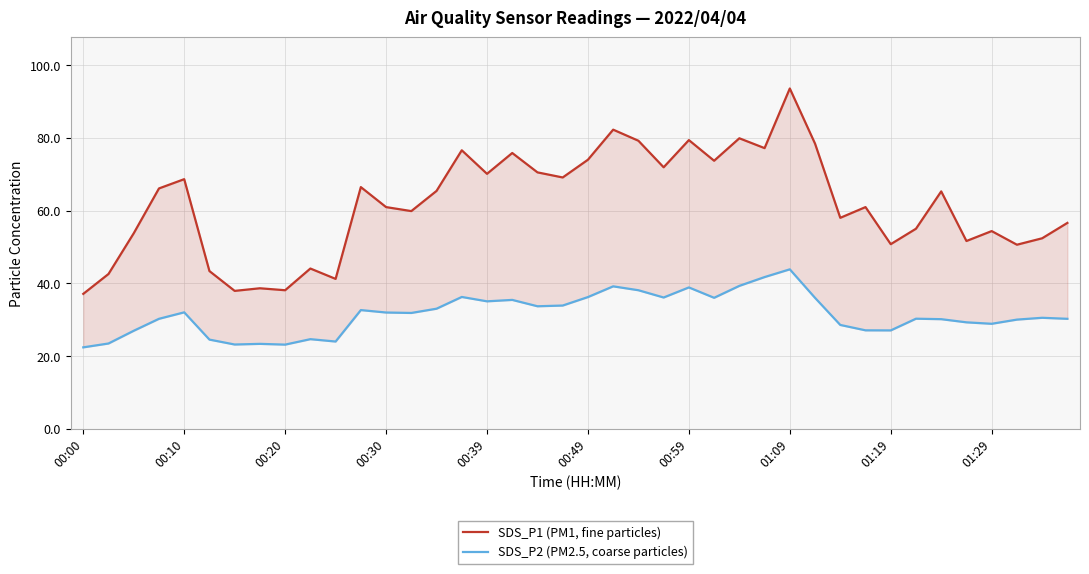

Is it true that SDS_P1 (PM1, fine particles) equals 28.6 at 15?

False